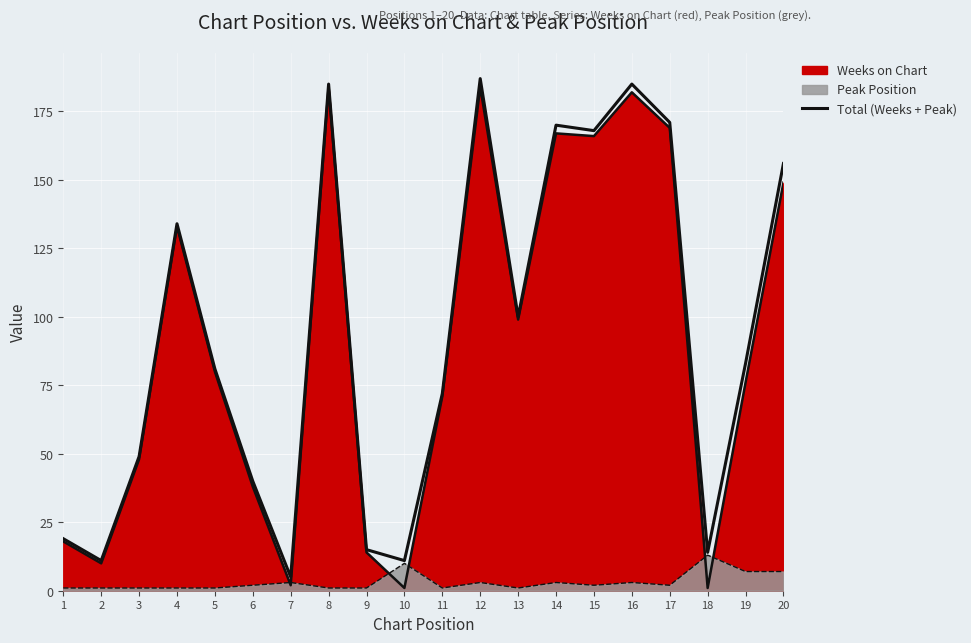

What is the value of the 4th point from the left?

134